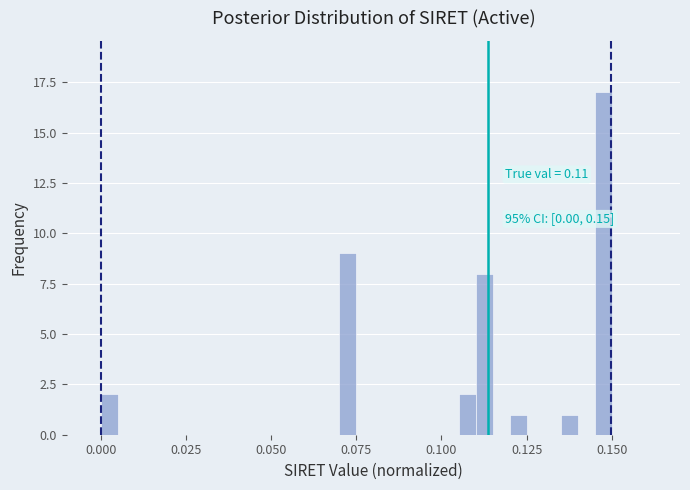

Around what value on the x-axis is the tallest bar? Give the approximate position of its centre, as read against the axis.

0.150